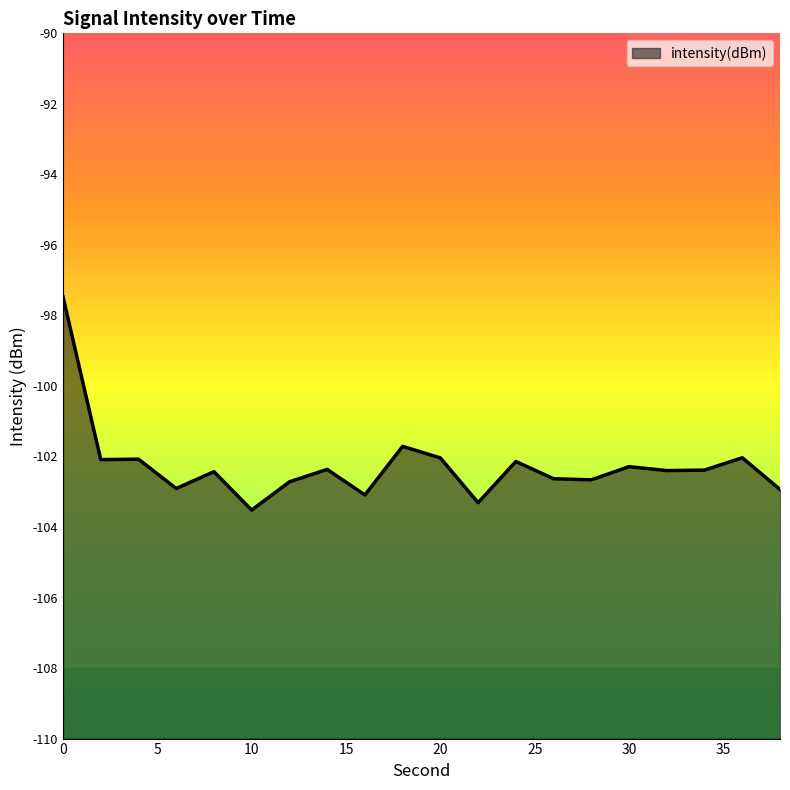

Where is the first local maximum?

4